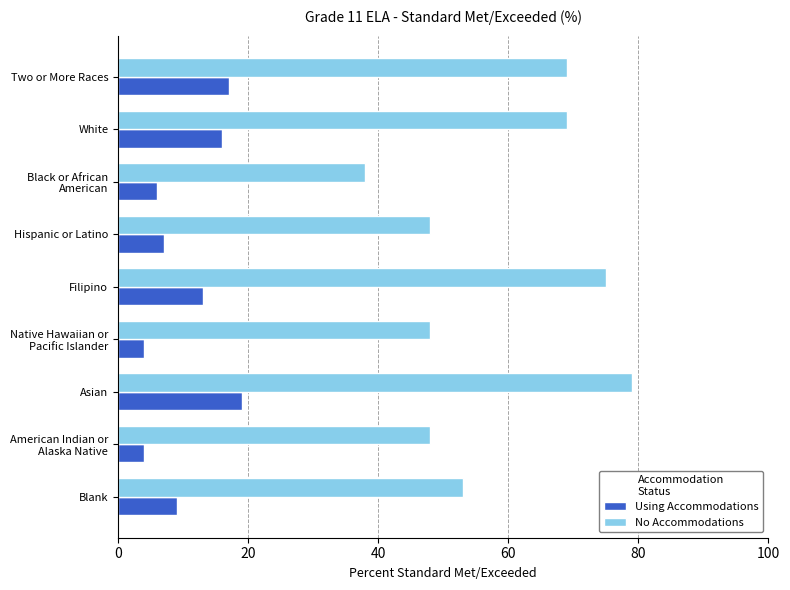

What is the maximum value for No Accommodations?

79